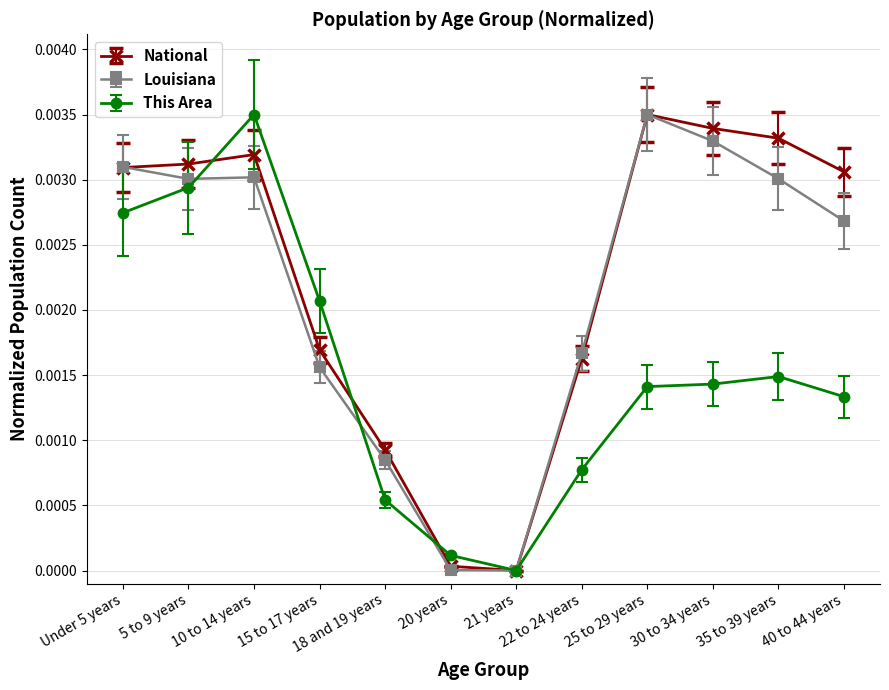

The National series shows 0.0 at 22 to 24 years. True or false?

True